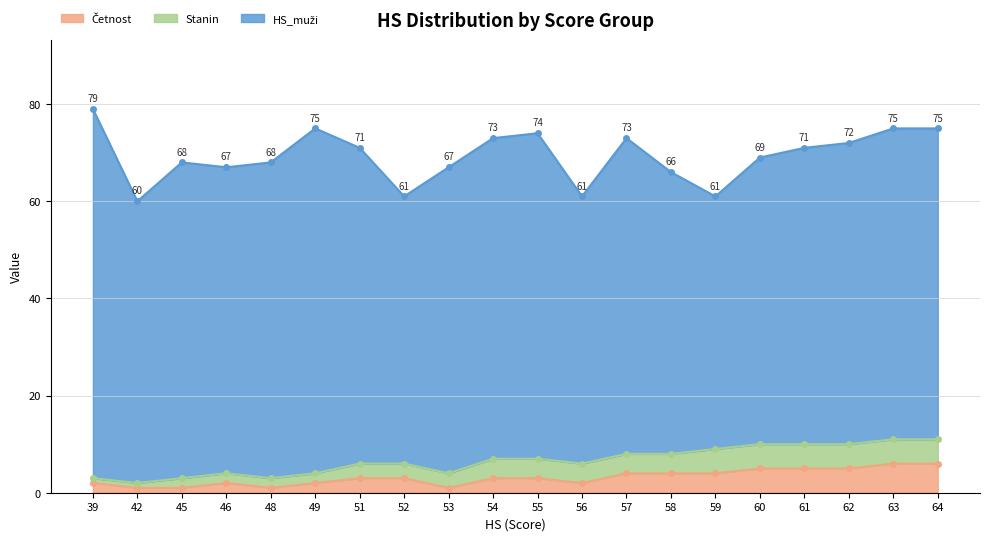

What is the minimum value shown in the chart?

1